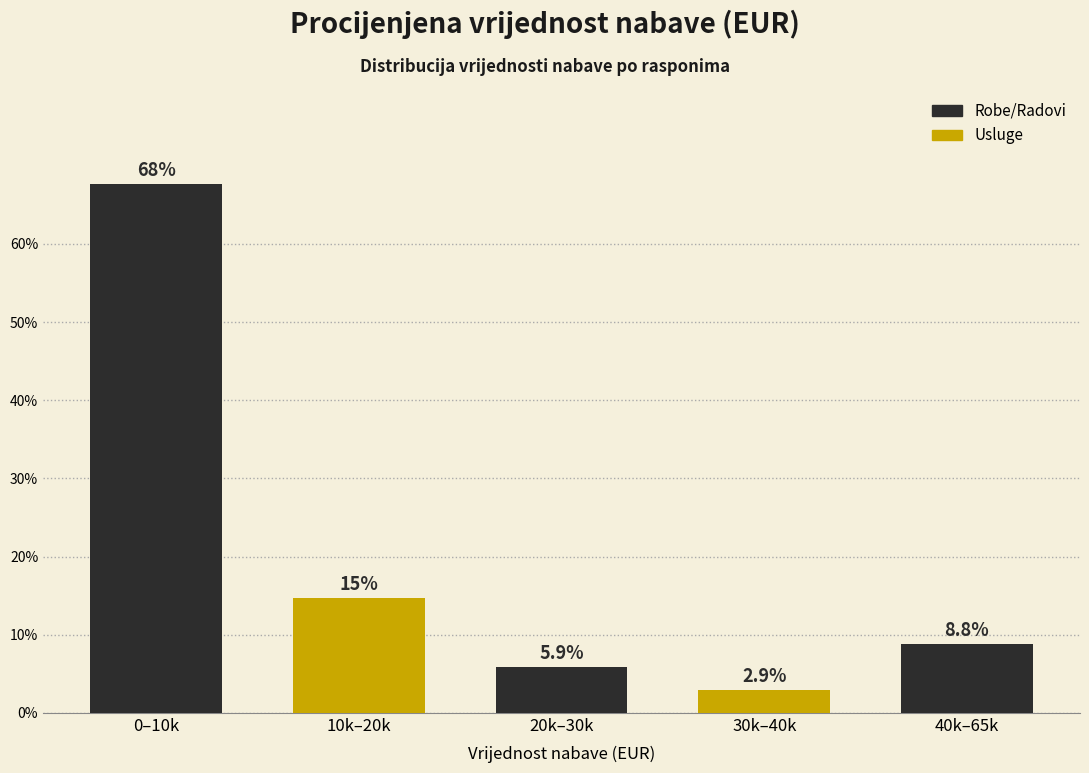

Reading left to right, list all the values displayed in this chart.

0–10k=67.6	10k–20k=14.7	20k–30k=5.9	30k–40k=2.9	40k–65k=8.8